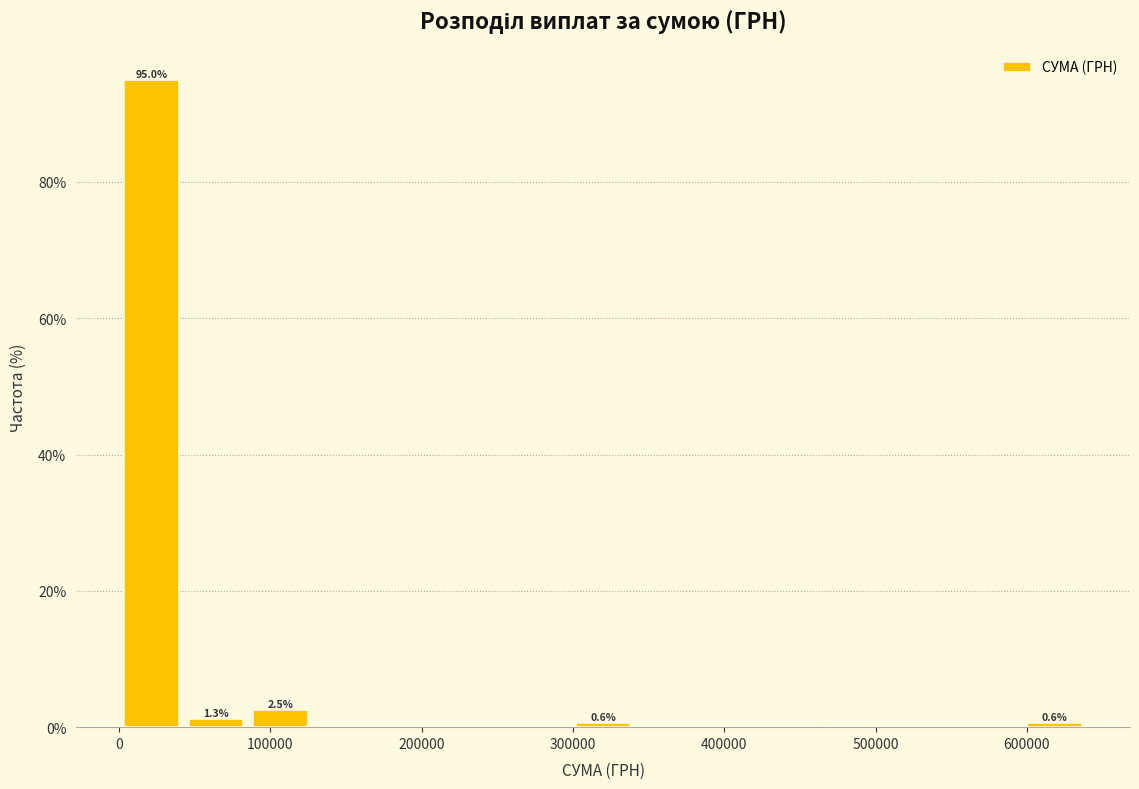

Over which range of the x-axis is the bar tallest?

0 to 40000